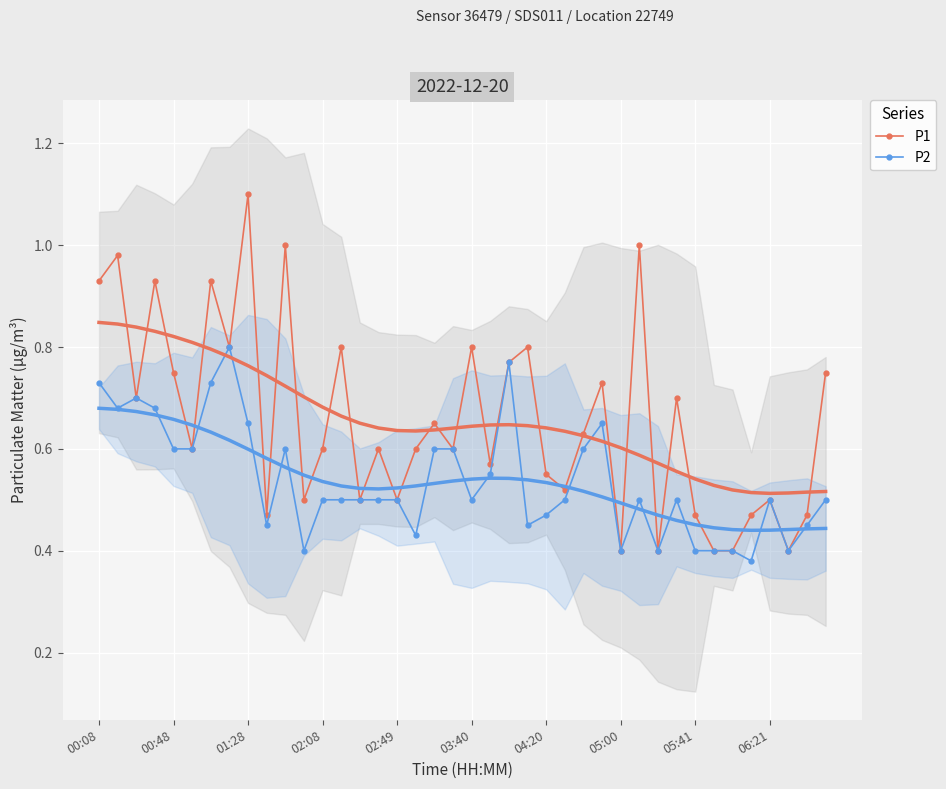

List the series in order of their peak value, lowest first.

P2, P1